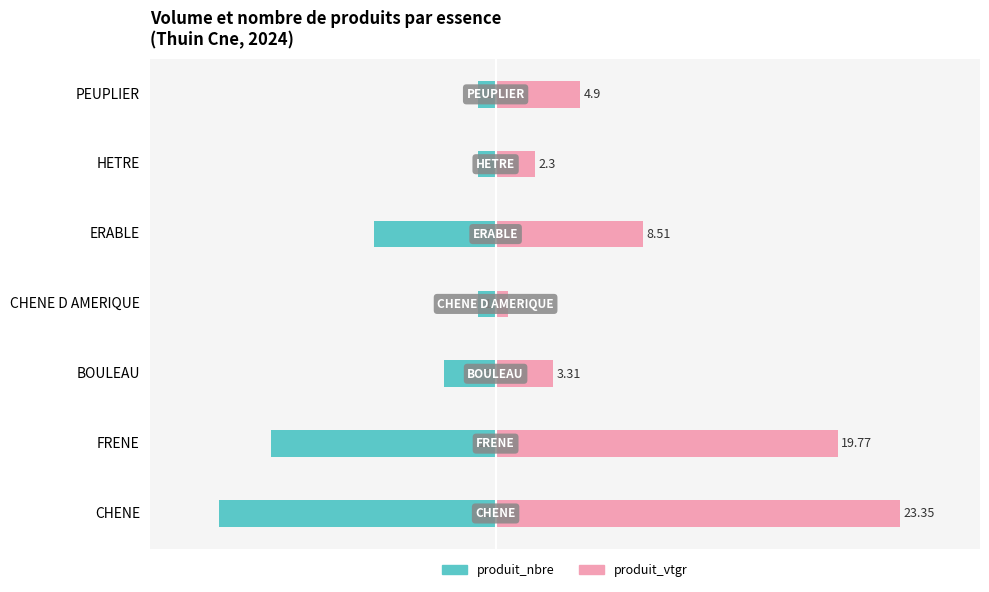

The produit_vtgr series shows 7.4 at PEUPLIER. True or false?

False